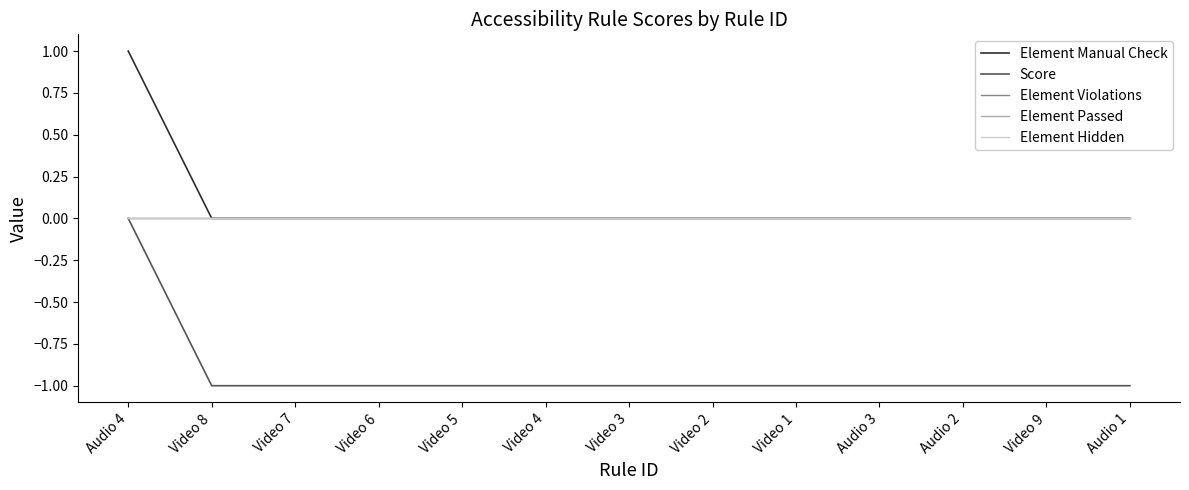

Does the chart display data point markers on the line(s)?

No